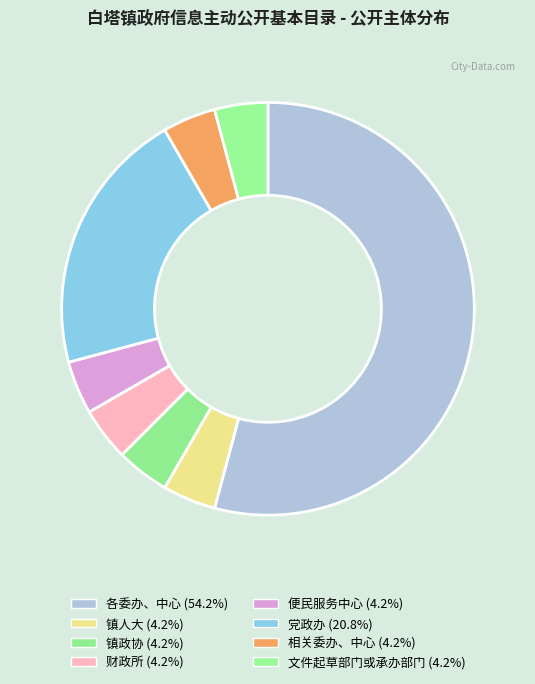

How many slices are in this pie chart?

8